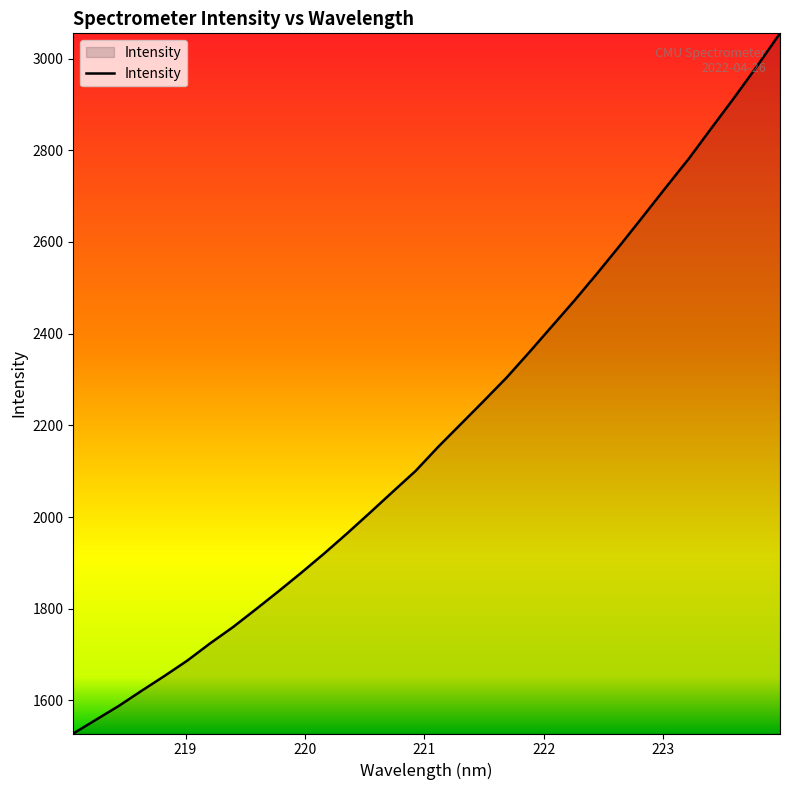

What is the greatest value displayed?

3055.1